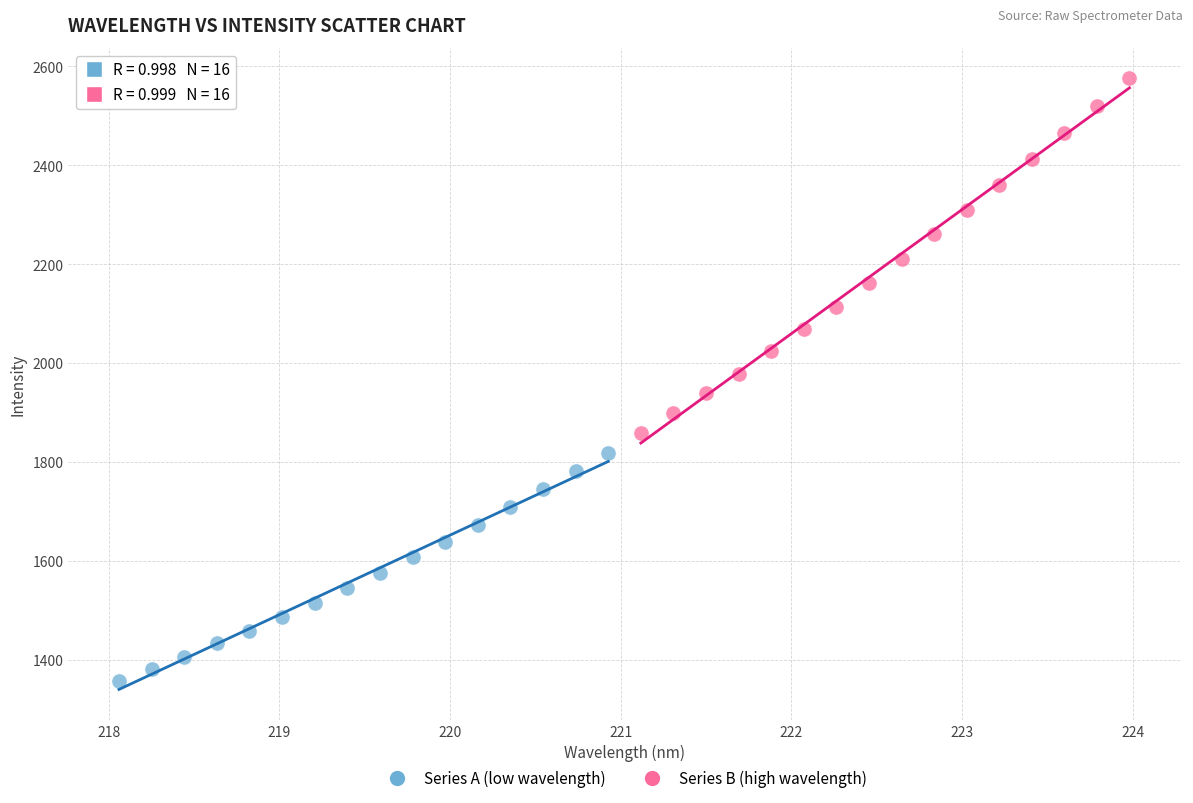

Which series contains the highest Y value?

Series B (high wavelength)